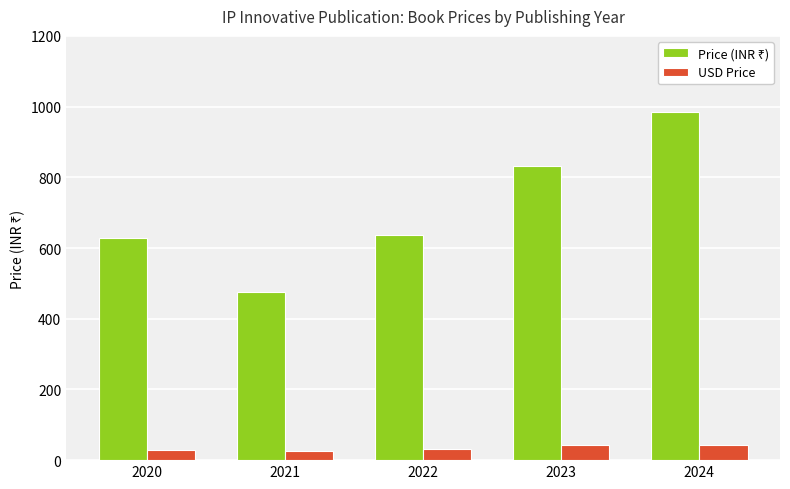

What is the difference between the second highest and minimum values in the USD Price series?

18.0